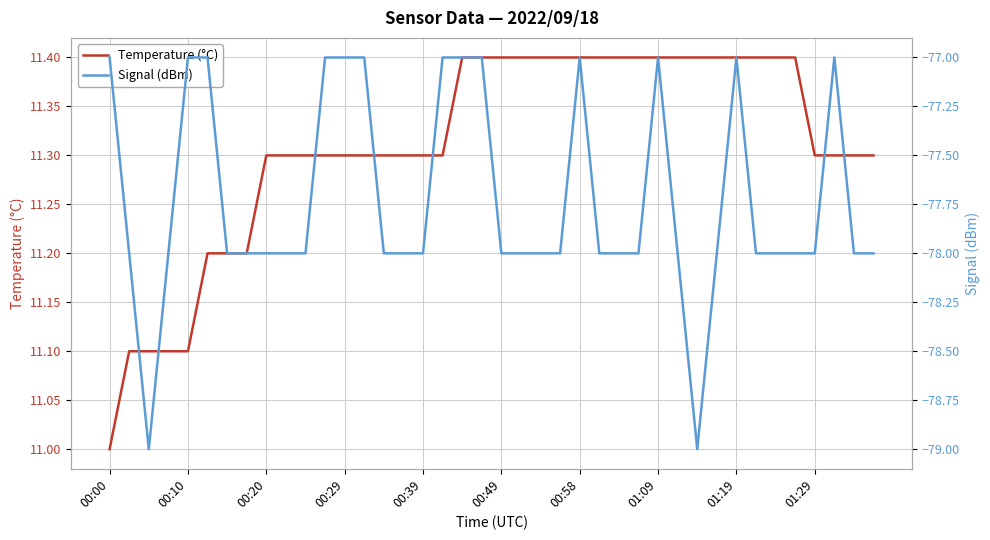

What is the maximum value for Temperature (°C)?

11.4